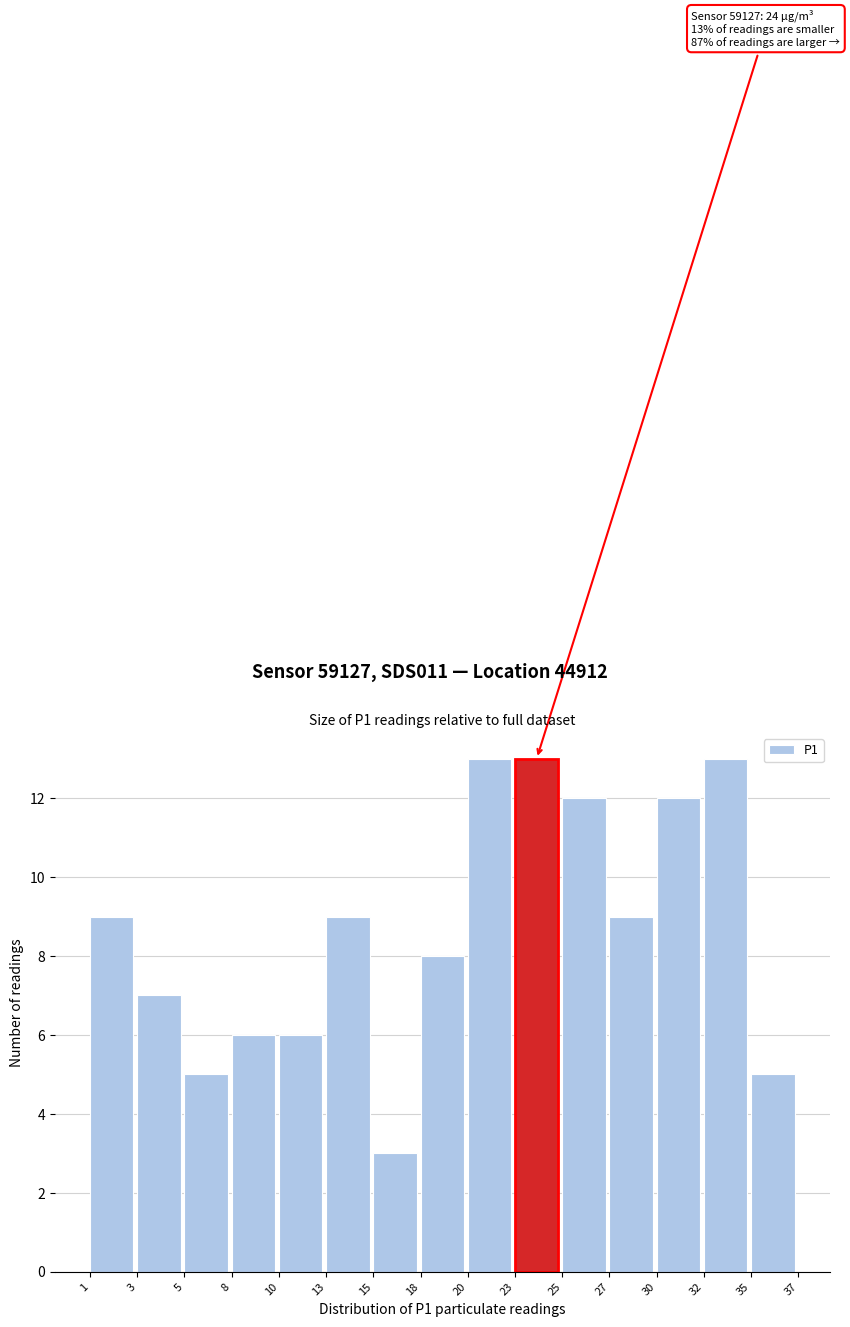

Reading right to left, list all the values displayed in this chart.

5	13	12	9	12	13	13	8	3	9	6	6	5	7	9